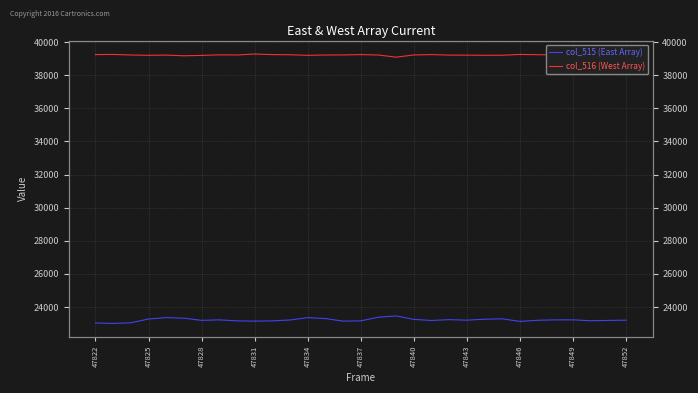

What is the difference between the maximum and second lowest values in the col_515 (East Array) series?

425